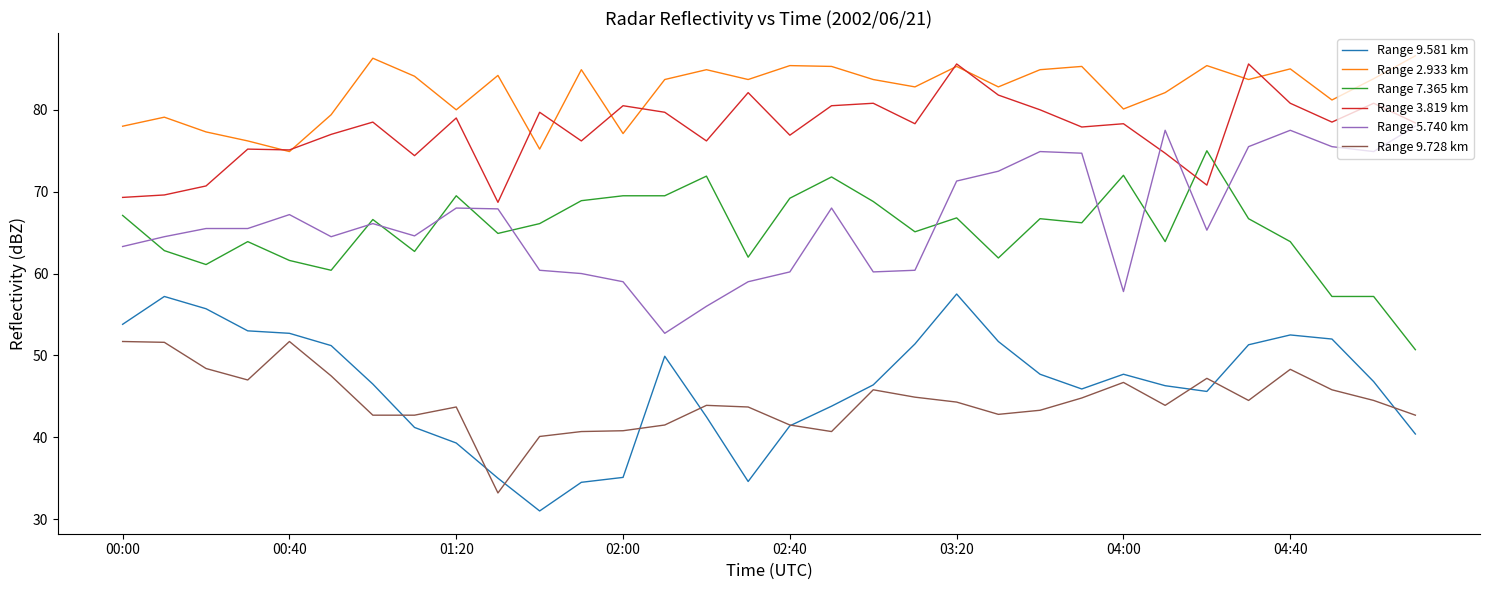

True or false: Range 9.728 km and Range 3.819 km intersect in this chart.

False